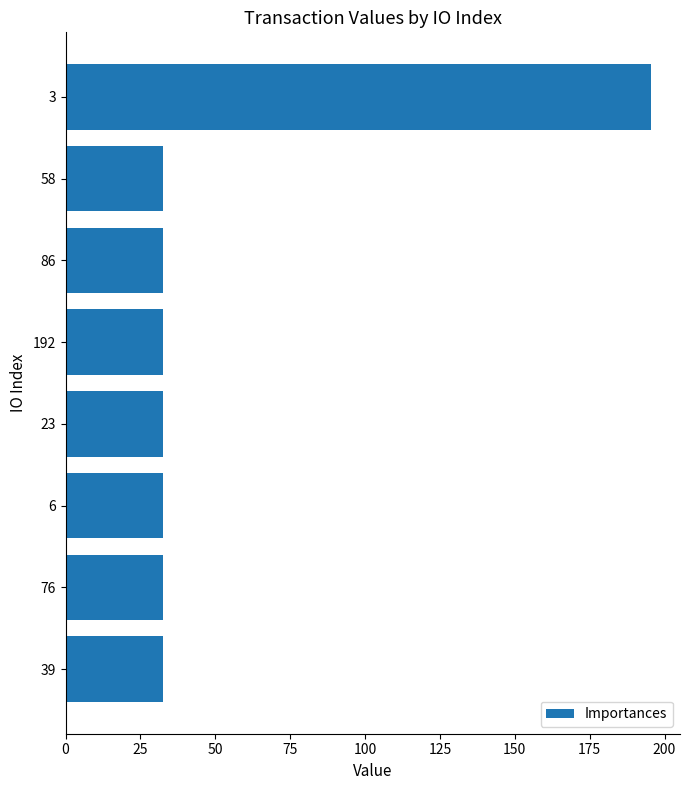

Approximately how many times larger is the value at 192 compared to 76?

1.0